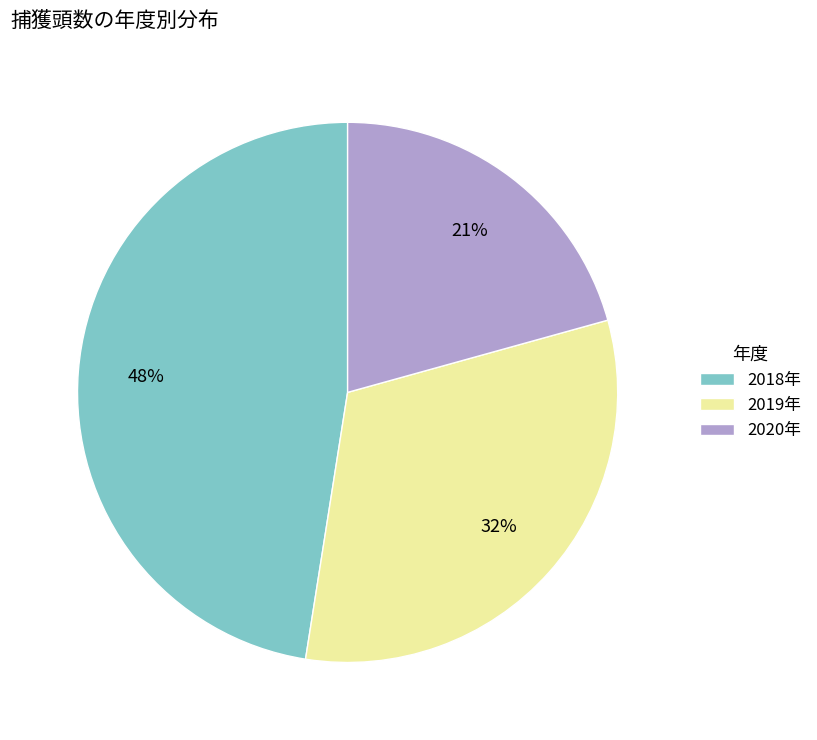

Count the number of slices in the pie.

3